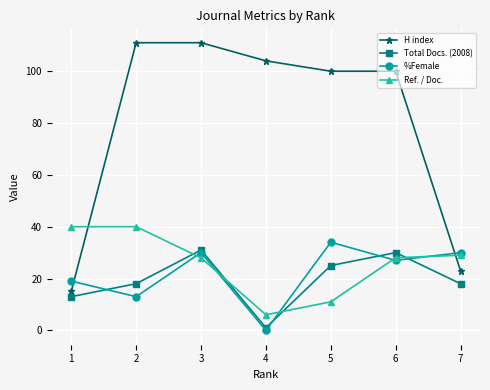

Count the number of data series in this chart.

4